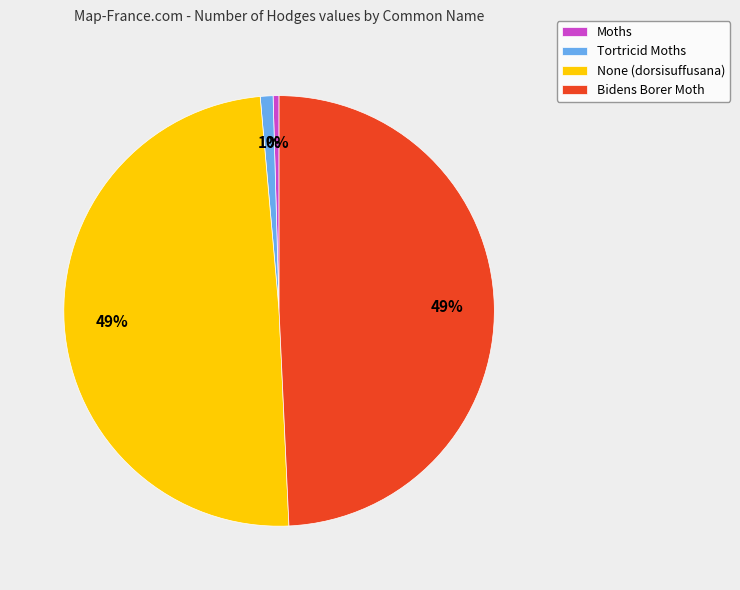

Combined, do Bidens Borer Moth and None (dorsisuffusana) account for over 50%?

Yes